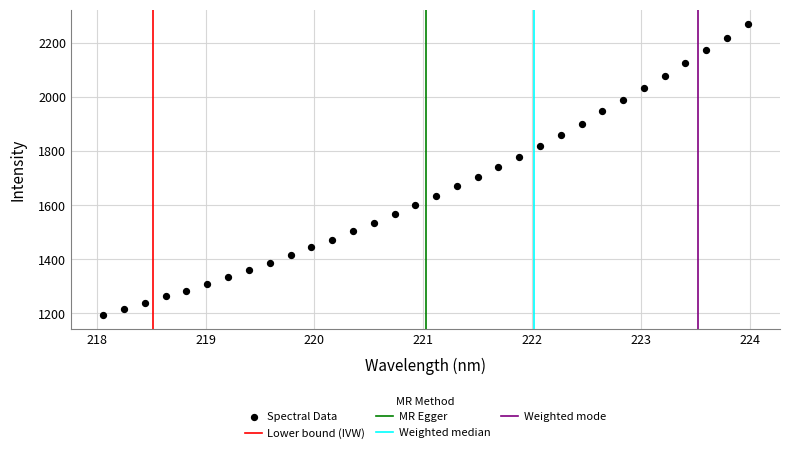

What is the range of X values (max minus min)?

5.9